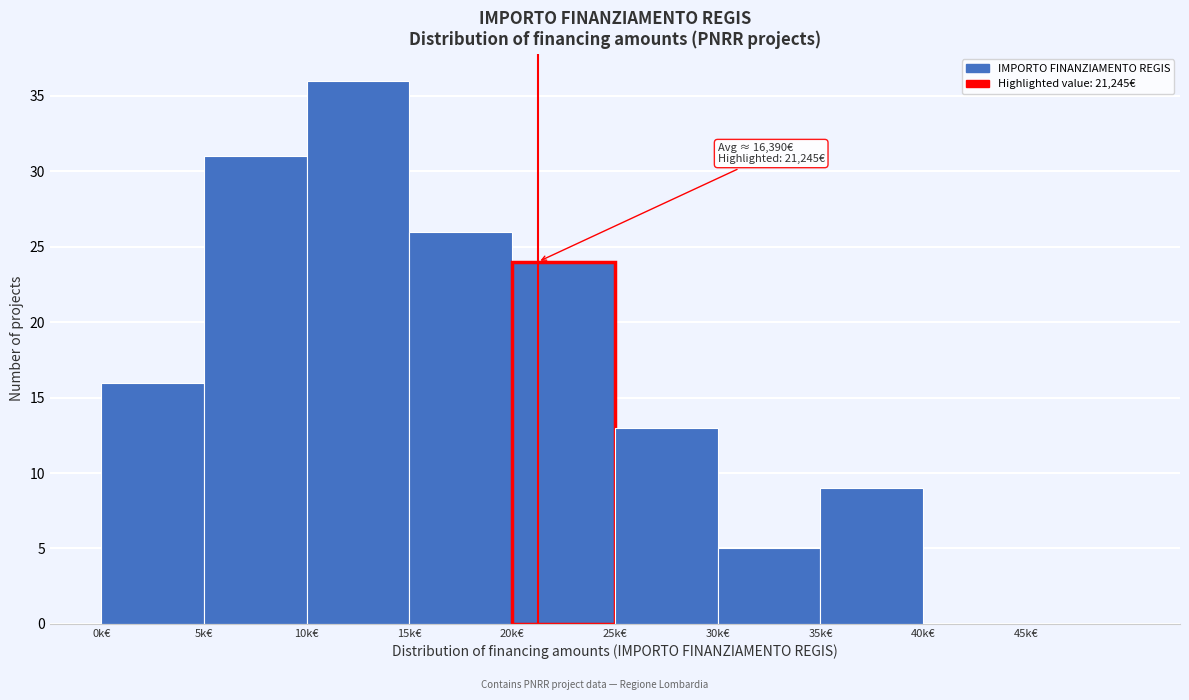

Reading left to right, list all the values displayed in this chart.

0k€=16	5k€=31	10k€=36	15k€=26	20k€=24	25k€=13	30k€=5	35k€=9	40k€=0	45k€=0